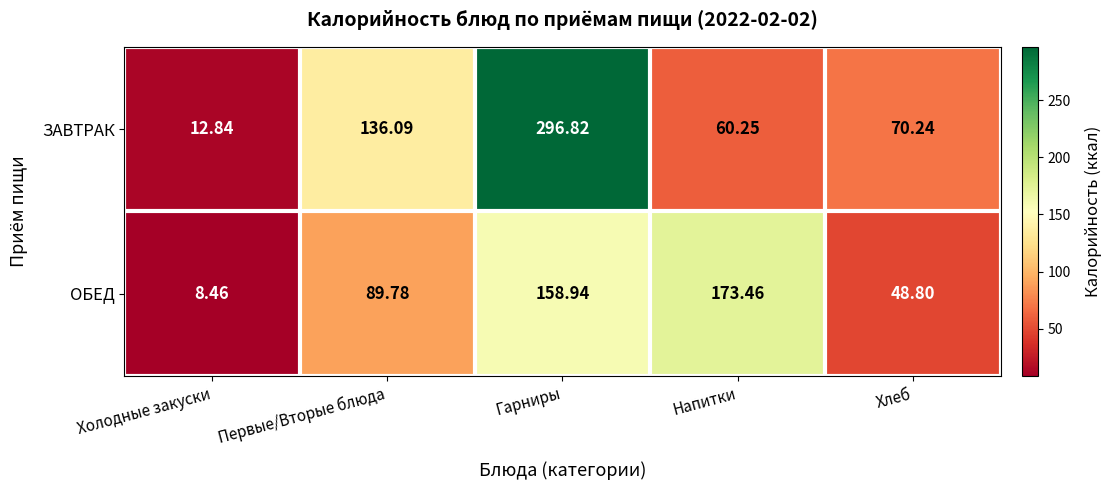

Which category has the highest value across all series?

Гарниры